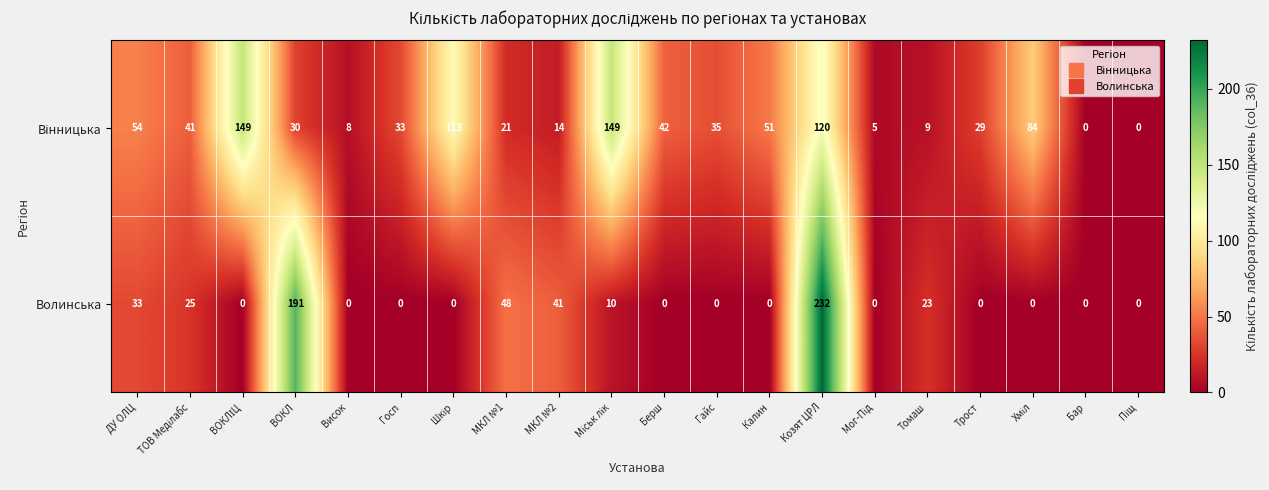

Which label corresponds to the largest value in the chart?

Козят ЦРЛ